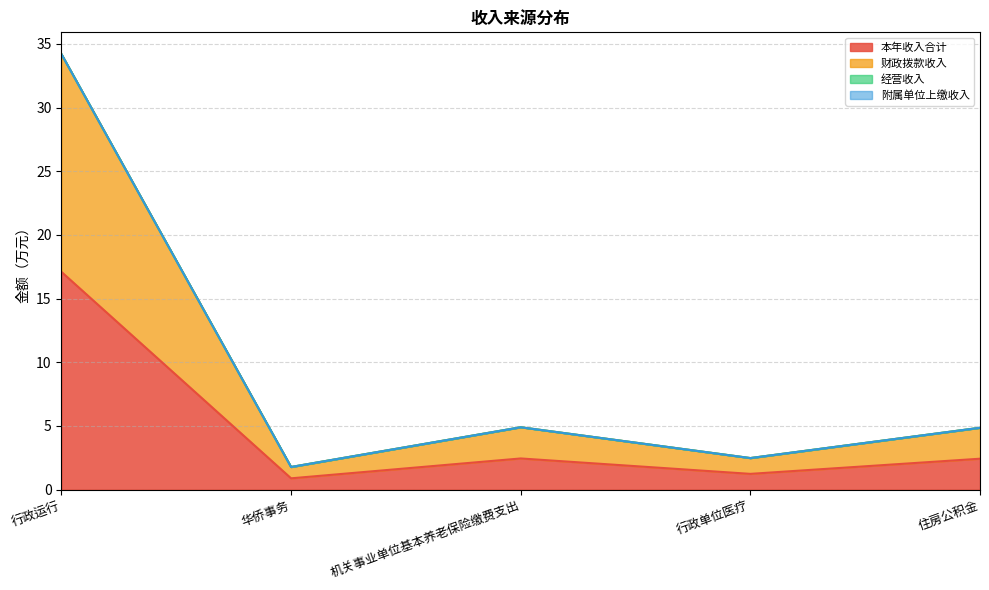

Which series has the largest total across all categories?

财政拨款收入